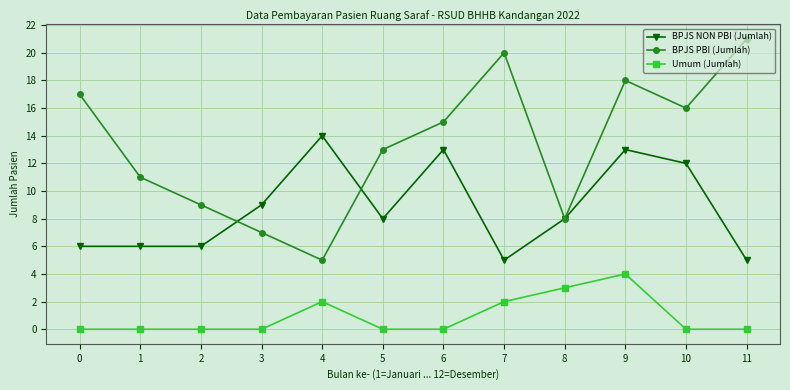

Reading left to right, what are all the values shown in this chart?

BPJS NON PBI (Jumlah): 6	6	6	9	14	8	13	5	8	13	12	5
BPJS PBI (Jumlah): 17	11	9	7	5	13	15	20	8	18	16	21
Umum (Jumlah): 0	0	0	0	2	0	0	2	3	4	0	0